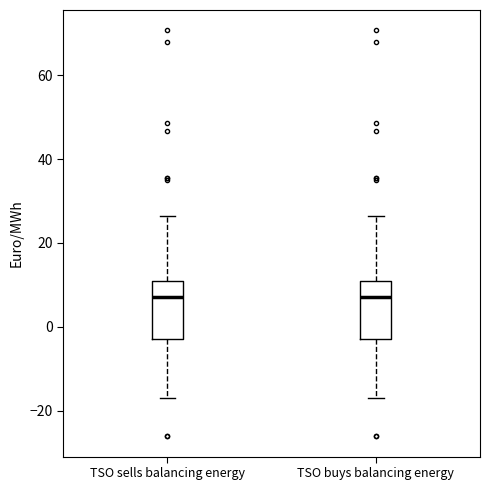

Reading left to right, read every box against the y-axis: the position of its median line, the range the box covers, and the ends of its whiskers. The values are not printed on the chart, so give them approximately, as read against the axis.

TSO sells balancing energy: median 8, box -2 to 10, whiskers -16 to 26
TSO buys balancing energy: median 8, box -2 to 10, whiskers -16 to 26